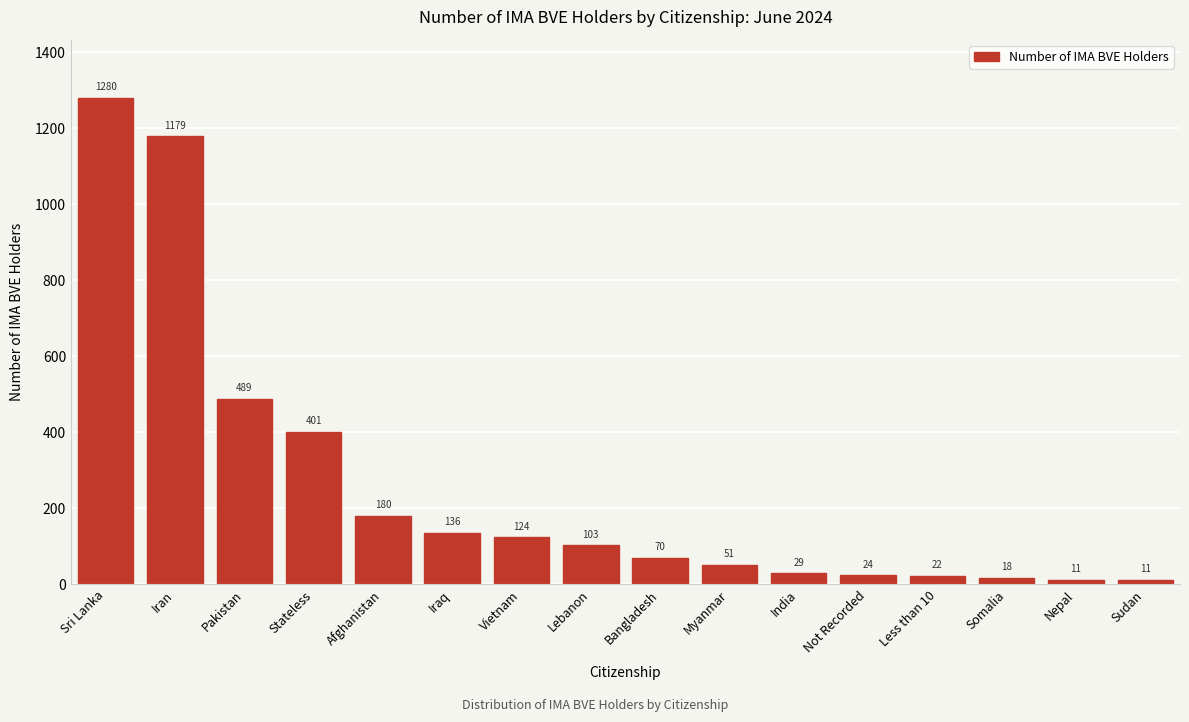

Reading left to right, extract all data points from this chart.

Sri Lanka=1280	Iran=1179	Pakistan=489	Stateless=401	Afghanistan=180	Iraq=136	Vietnam=124	Lebanon=103	Bangladesh=70	Myanmar=51	India=29	Not Recorded=24	Less than 10=22	Somalia=18	Nepal=11	Sudan=11